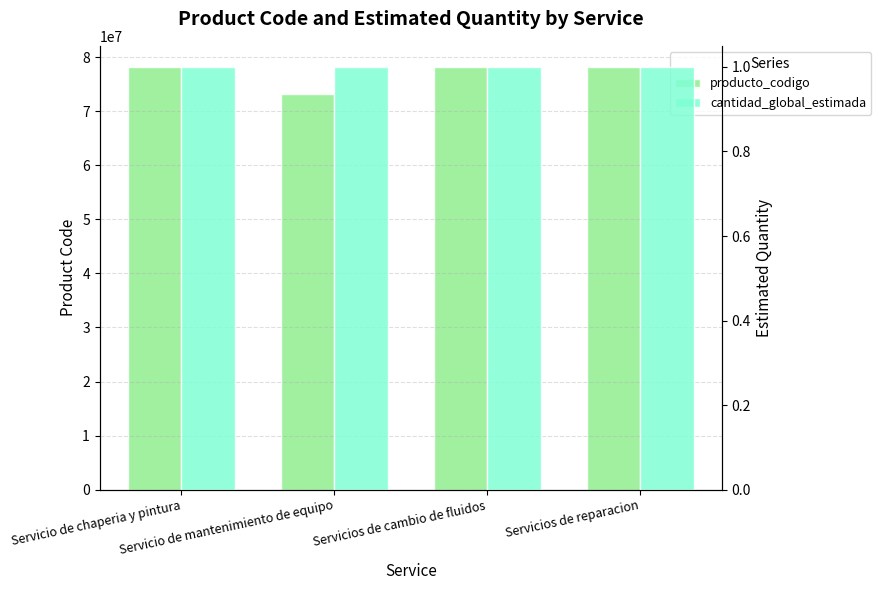

What is the total value across all series at Servicio de mantenimiento de equipo?

73152102